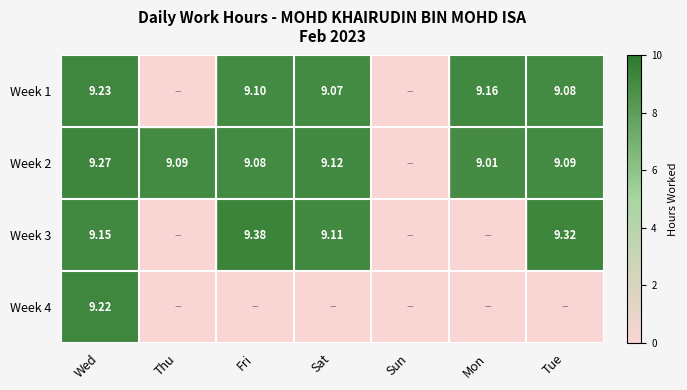

Which series has the largest total across all categories?

2